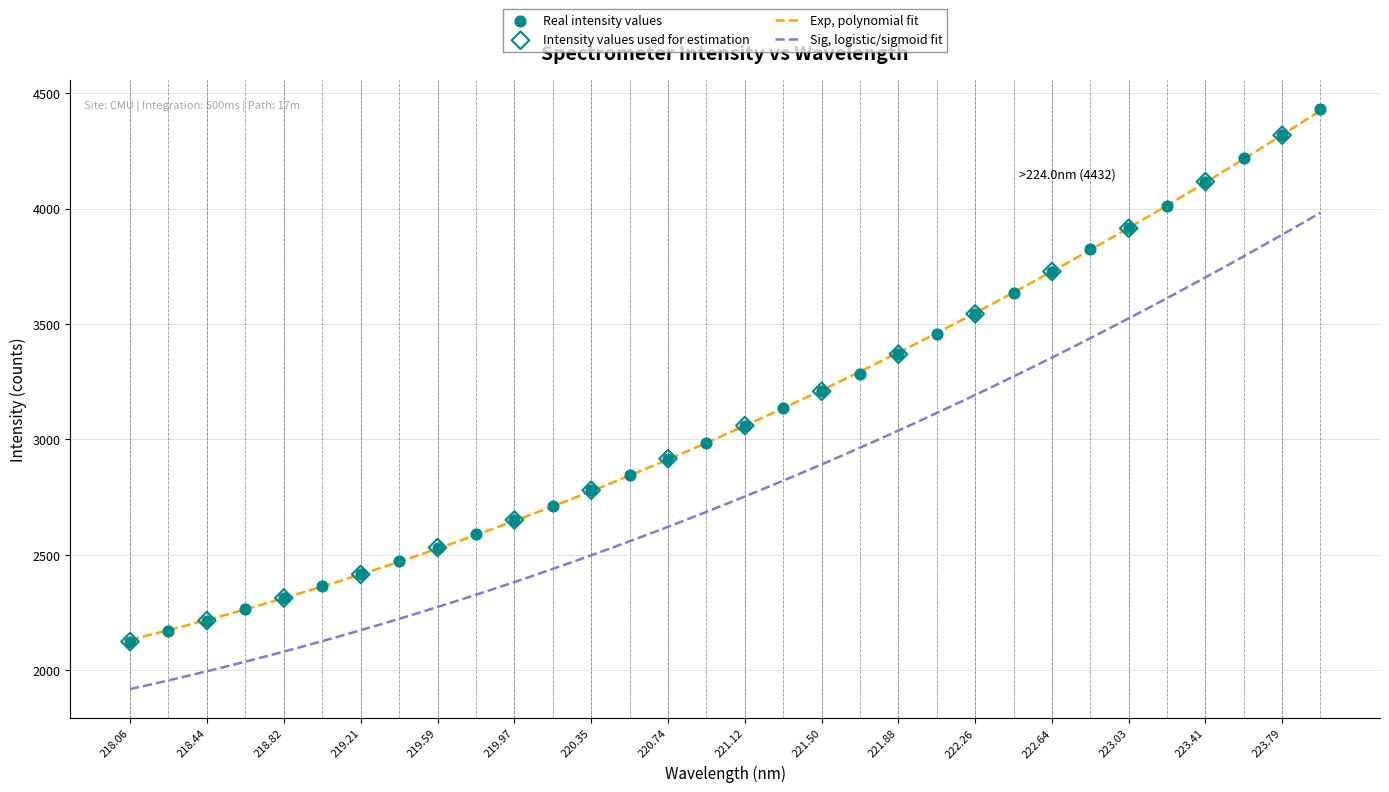

What is the maximum value for Exp, polynomial fit?

4424.2